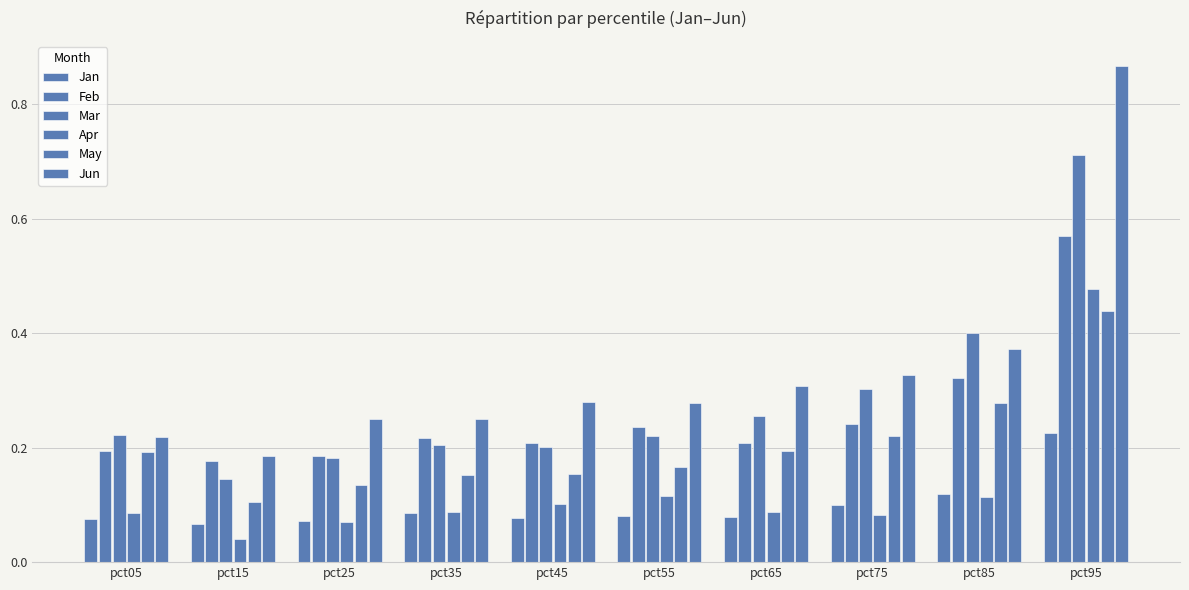

How many bars are there in each group?

6